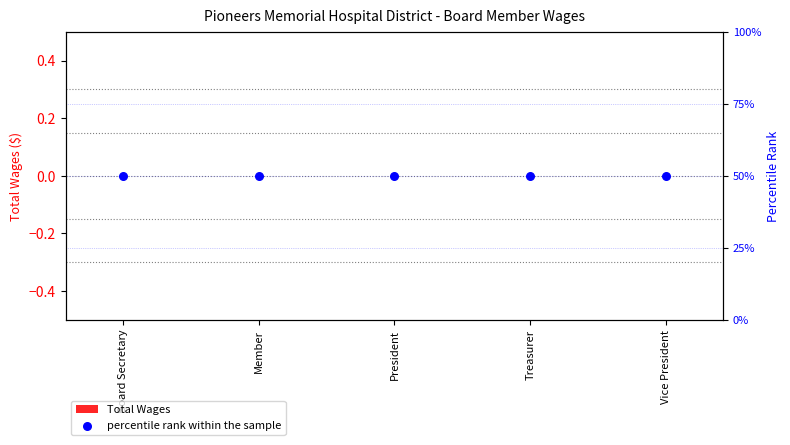

What are all the series names shown in the legend?

Total Wages, percentile rank within the sample